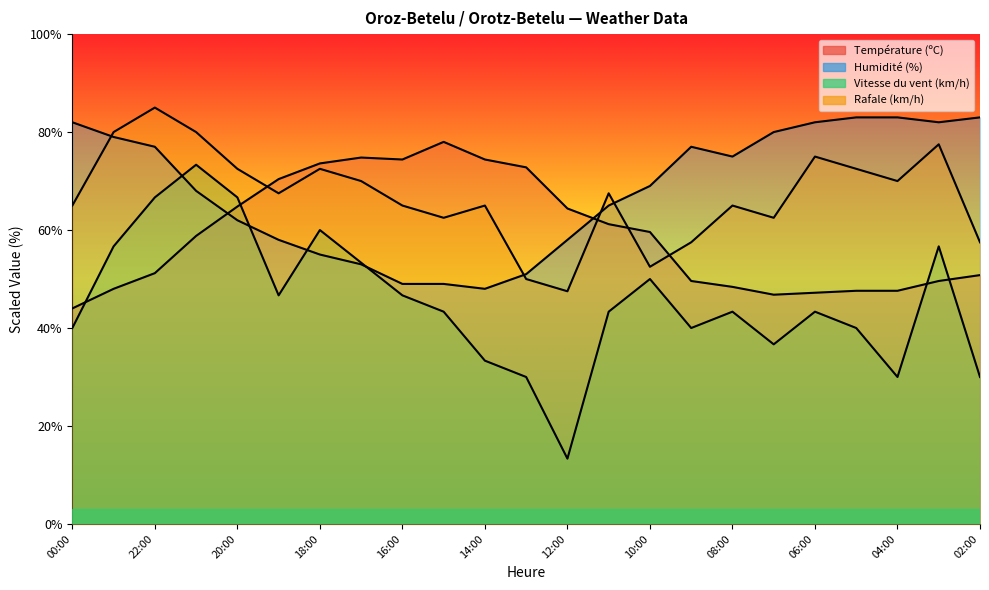

At 06:00, list the series in order from largest to smallest.

Humidité (%), Rafale (km/h), Température (ºC), Vitesse du vent (km/h)